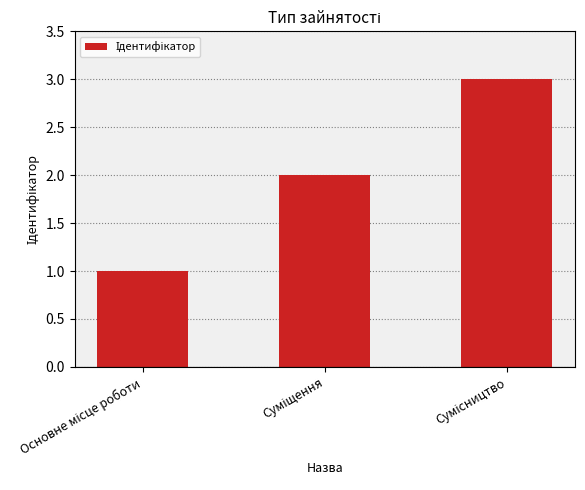

What is the greatest value displayed?

3